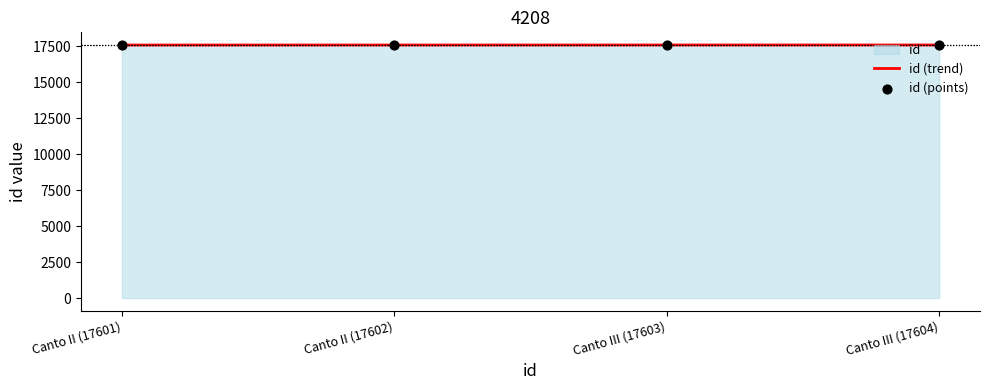

At how many categories does at least one series exceed 17602?

2